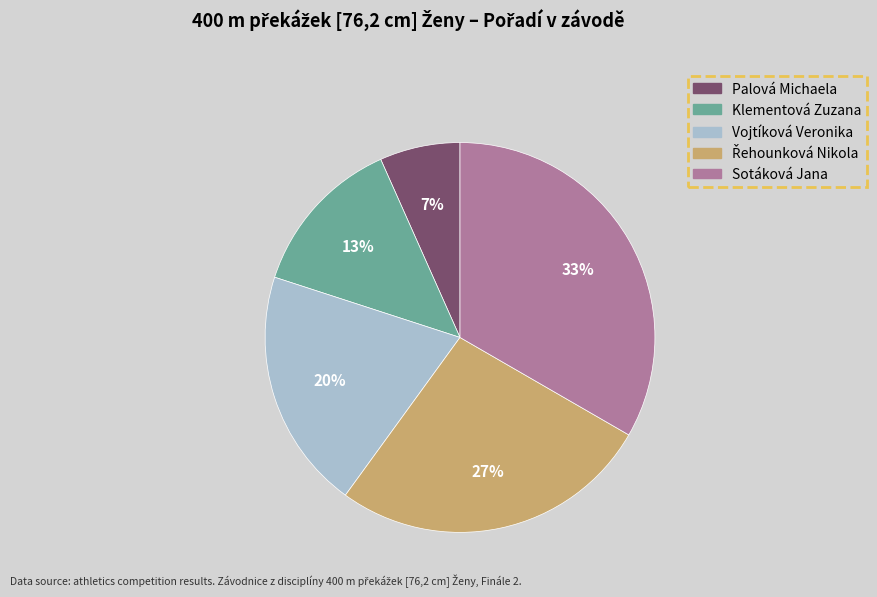

Which has a higher value, Klementová Zuzana or Sotáková Jana?

Sotáková Jana